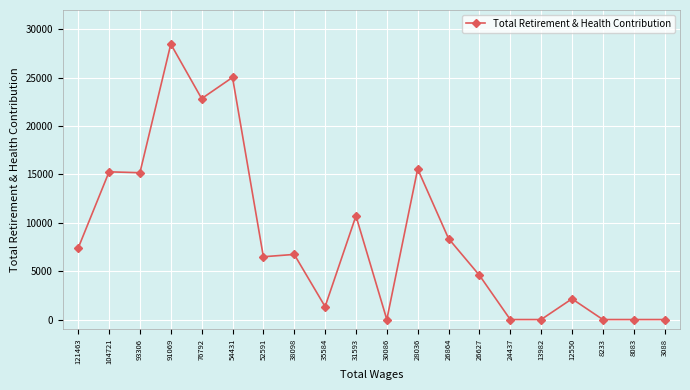

What is the difference between the maximum and second lowest values?

28478